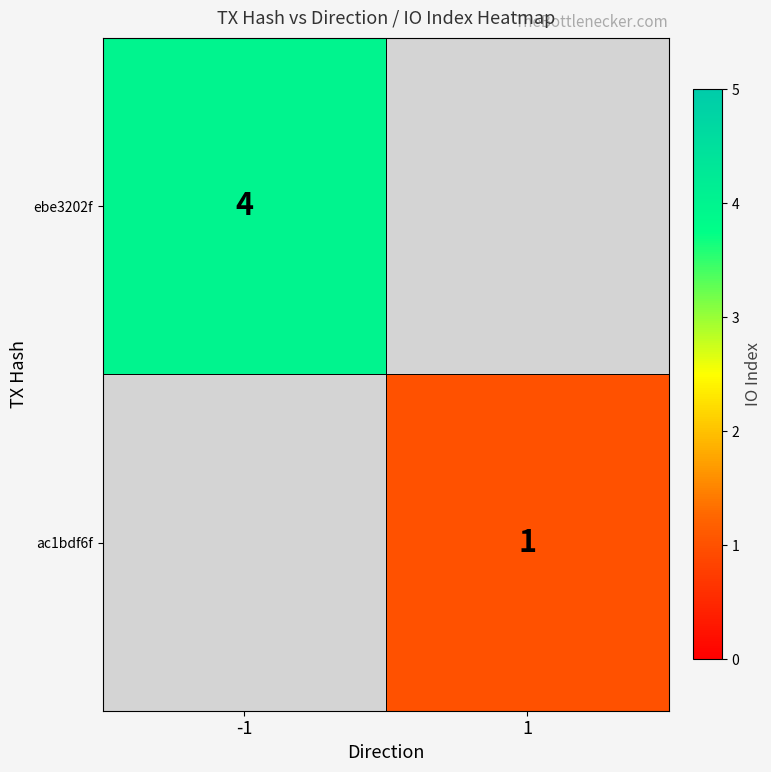

The value of ac1bdf6f at 1 is 1. True or false?

True